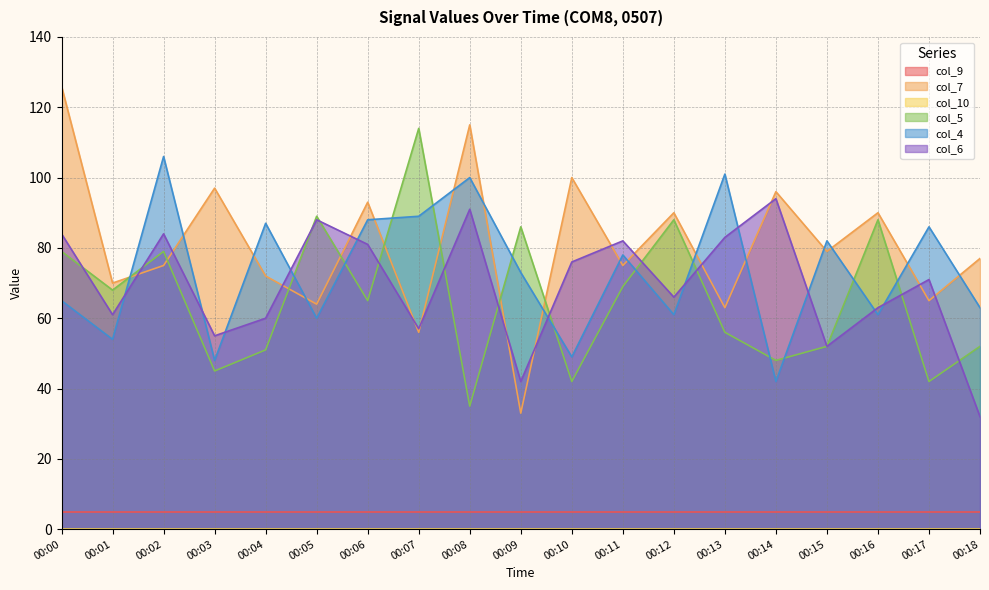

What is the maximum value for col_9?

5